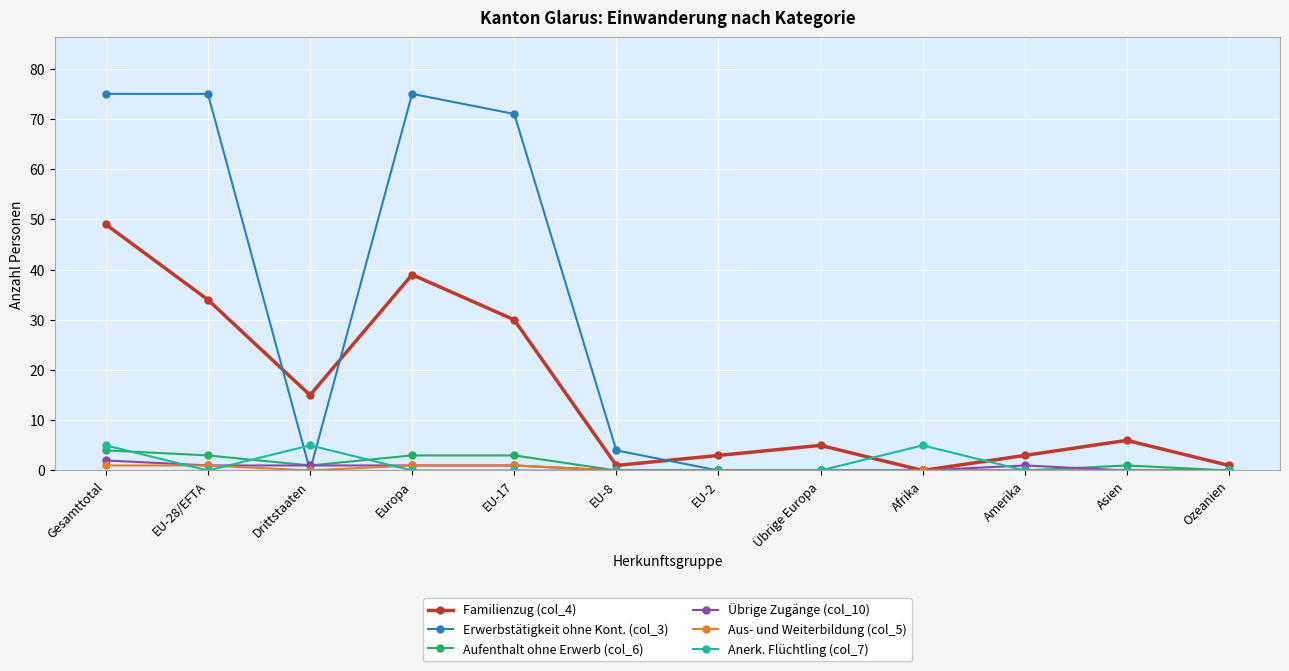

Reading left to right, what are all the values shown in this chart?

Familienzug (col_4): 49	34	15	39	30	1	3	5	0	3	6	1
Erwerbstätigkeit ohne Kont. (col_3): 75	75	0	75	71	4	0	0	0	0	0	0
Aufenthalt ohne Erwerb (col_6): 4	3	1	3	3	0	0	0	0	0	1	0
Übrige Zugänge (col_10): 2	1	1	1	1	0	0	0	0	1	0	0
Aus- und Weiterbildung (col_5): 1	1	0	1	1	0	0	0	0	0	0	0
Anerk. Flüchtling (col_7): 5	0	5	0	0	0	0	0	5	0	0	0